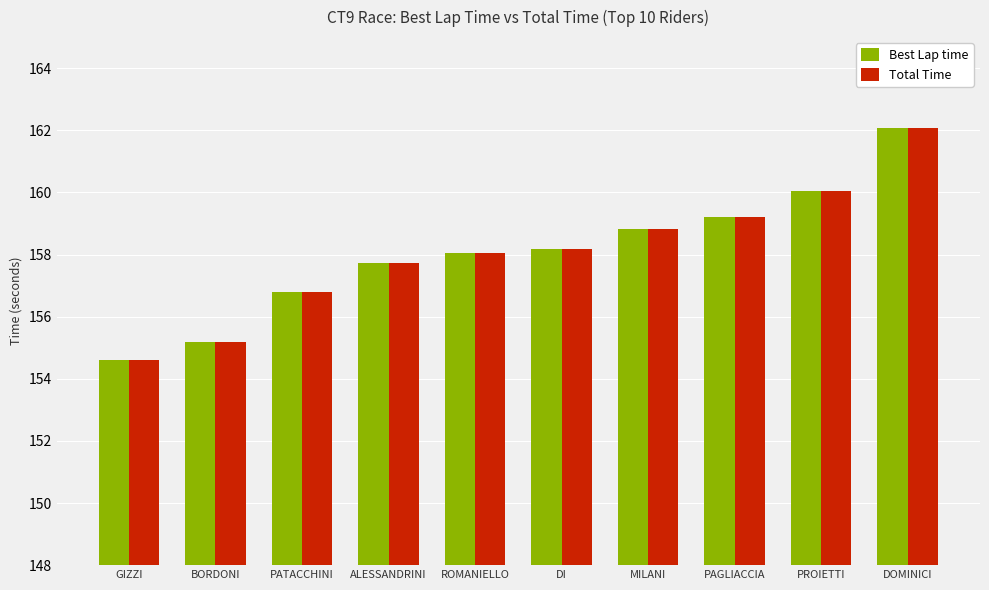

What value does the Best Lap time series have at ROMANIELLO?

158.0